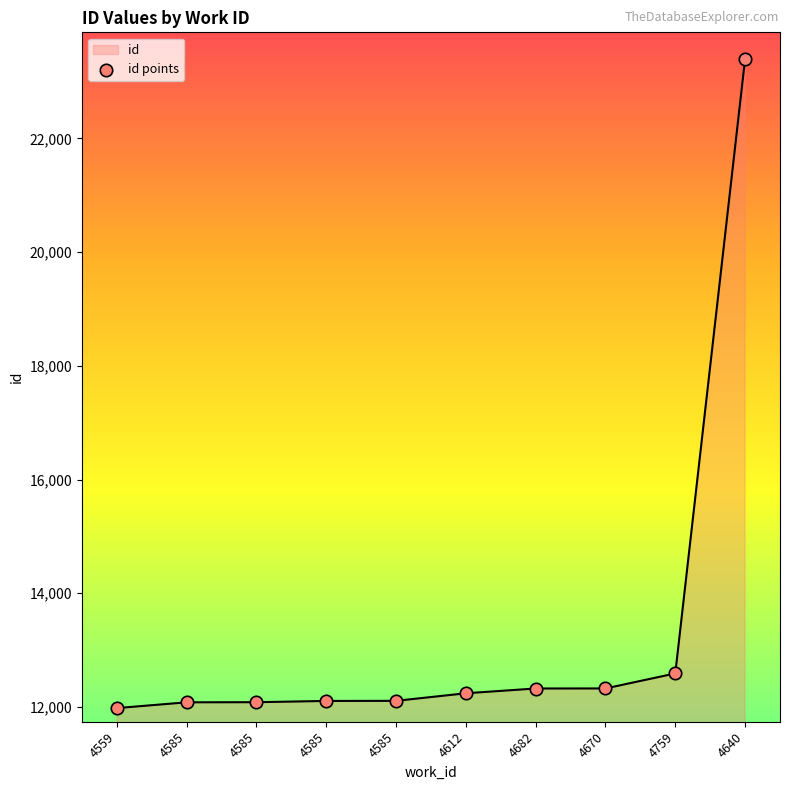

What is the change in value from 4585 to 4670?

+244